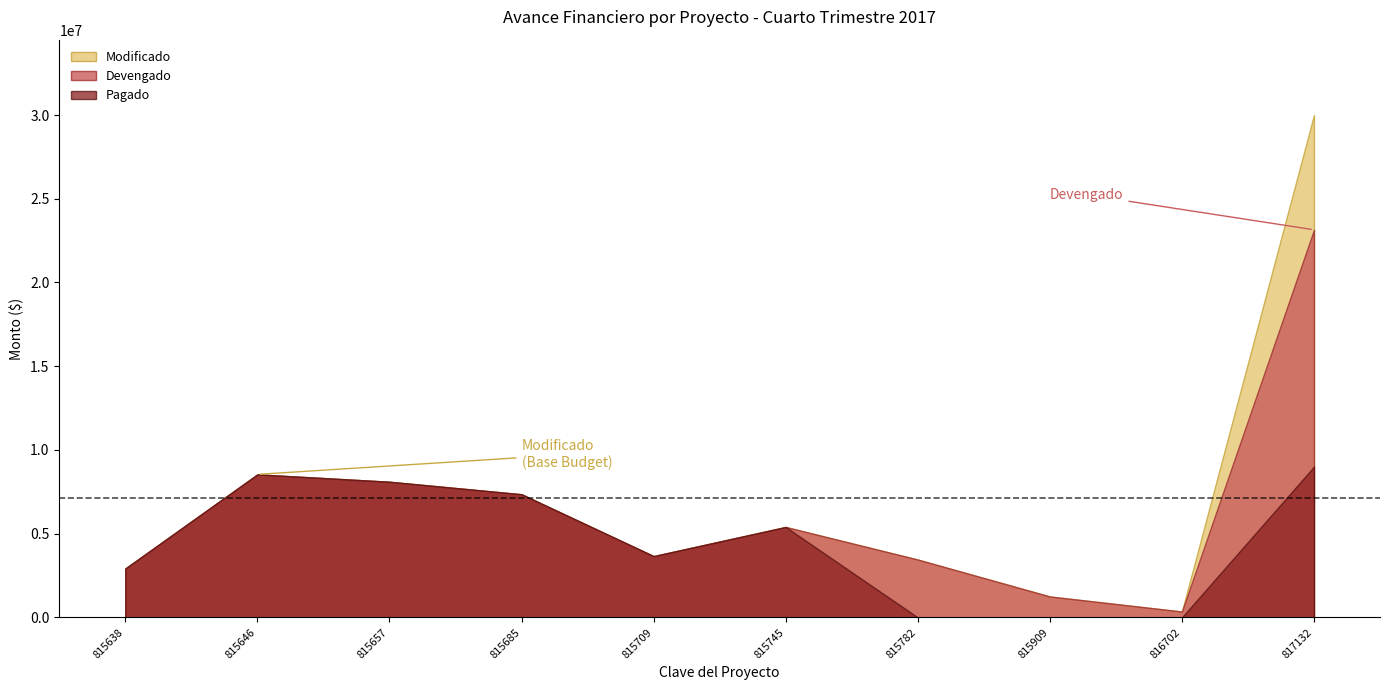

List the series in order of their peak value, lowest first.

Pagado, Devengado, Modificado